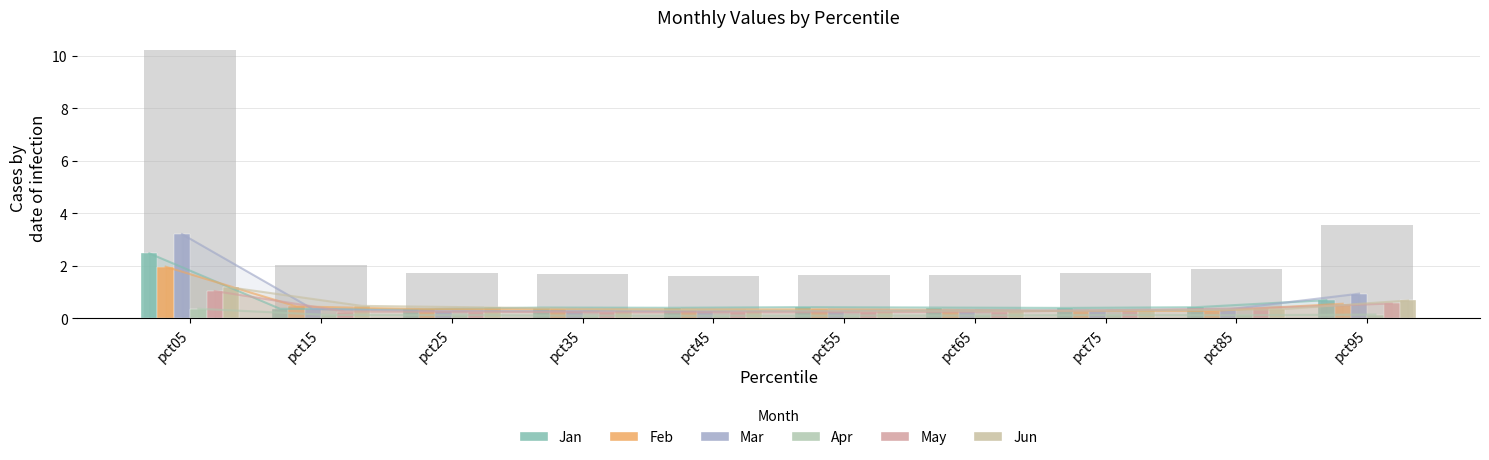

How many groups of bars are there?

10